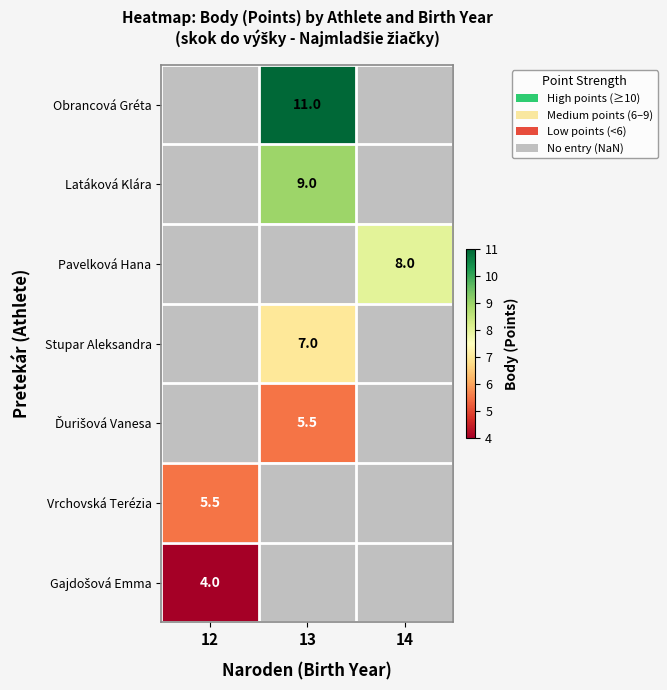

Is it true that Pavelková Hana equals 13.0 at 14?

False